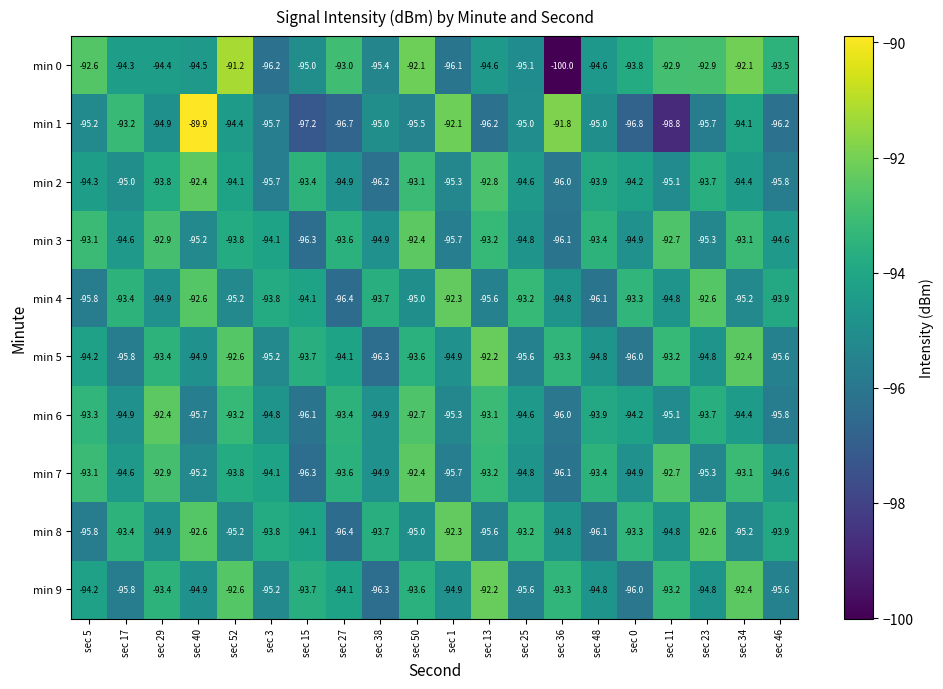

The value of min 7 at sec 11 is -151.9. True or false?

False